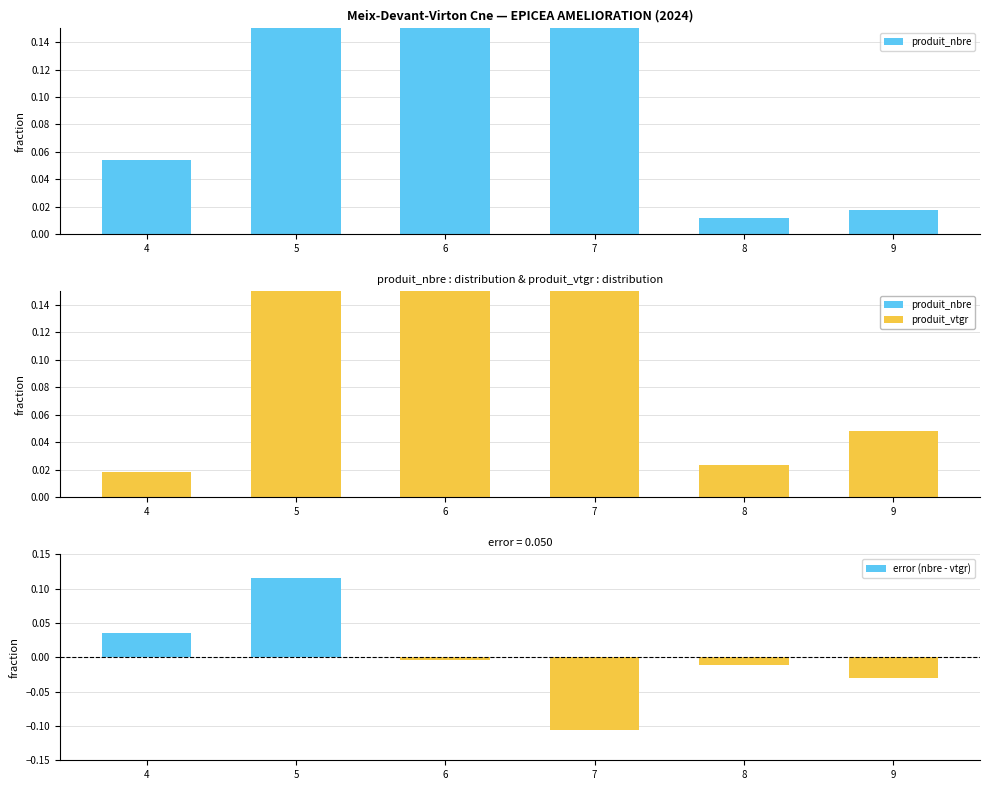

At which label is produit_nbre closest to 0?

8